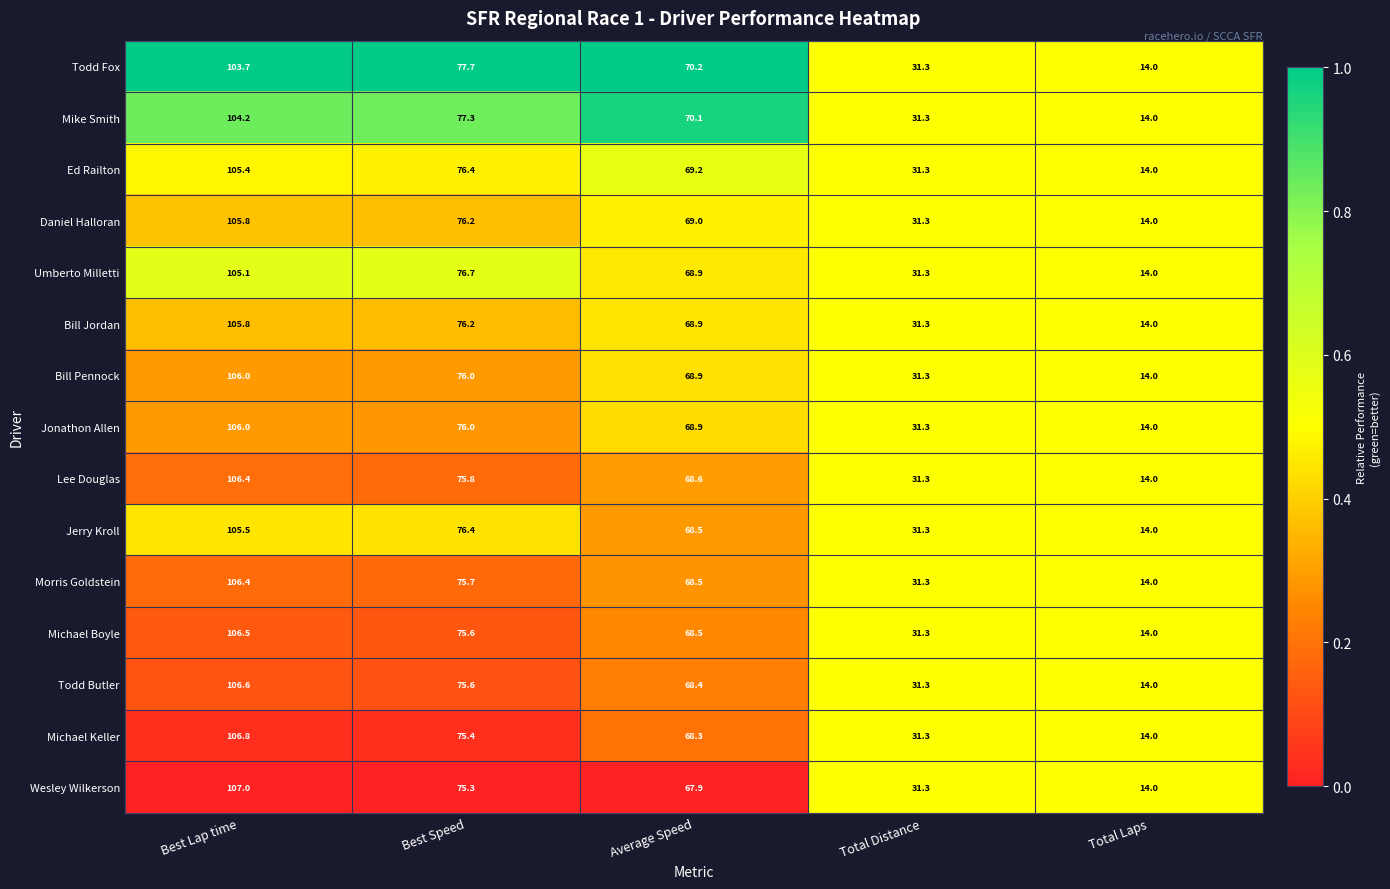

Which label corresponds to the largest value in the chart?

Best Lap time